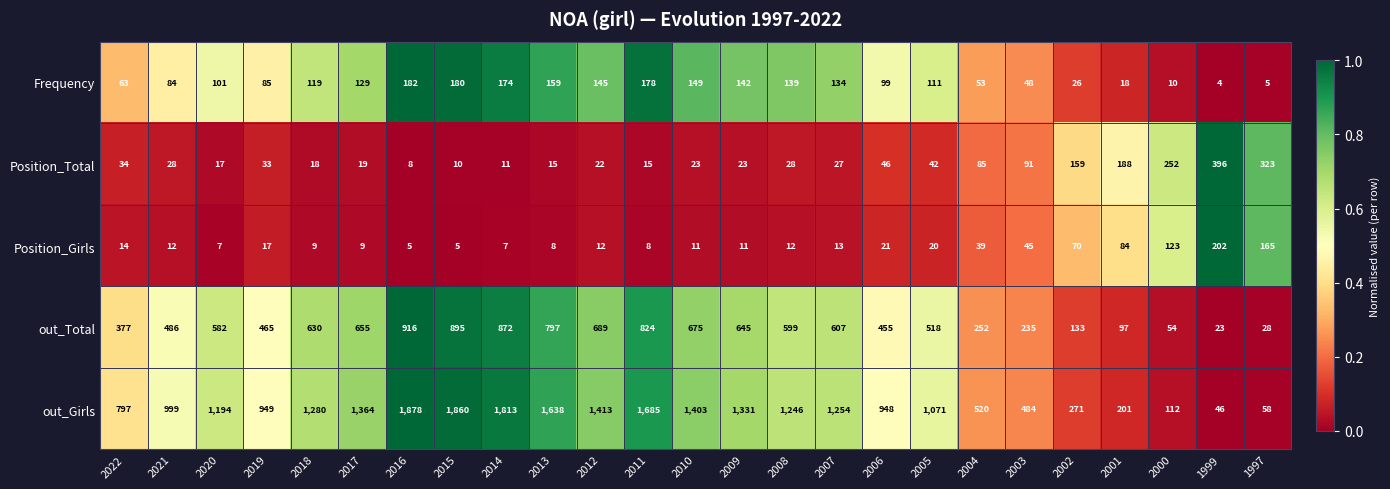

Count the number of data series in this chart.

5